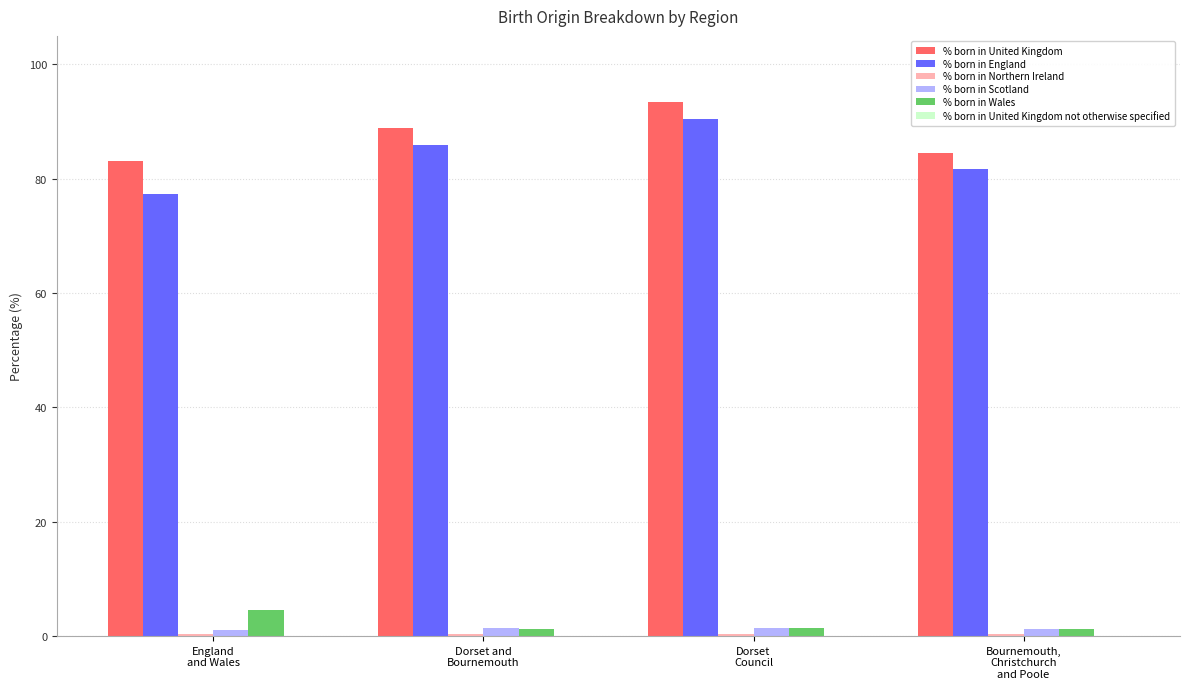

What is the sum of all % born in England values?

335.4